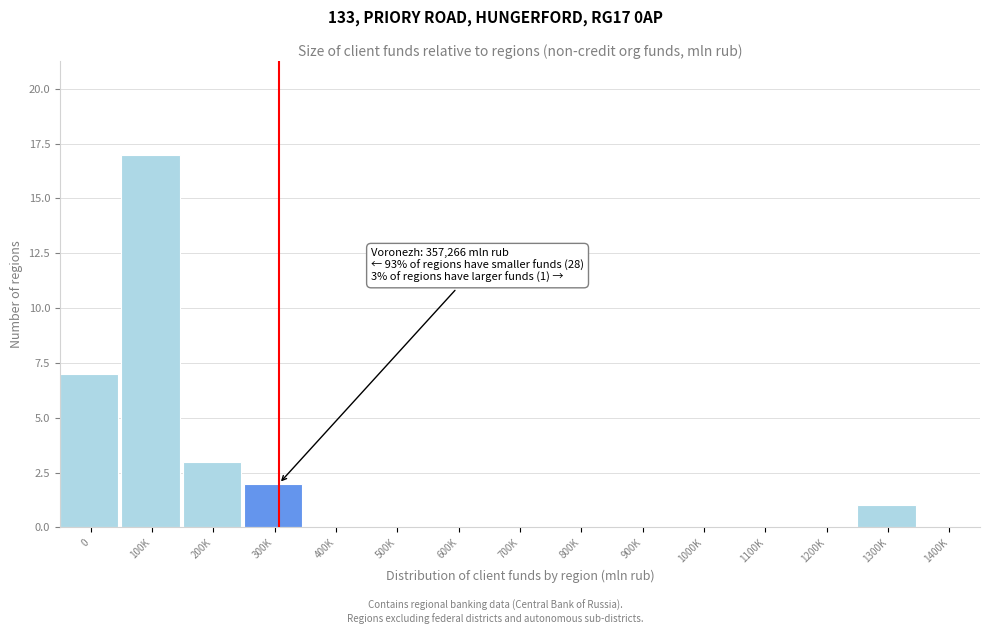

Reading right to left, list all the values displayed in this chart.

1400K=0	1300K=1	1200K=0	1100K=0	1000K=0	900K=0	800K=0	700K=0	600K=0	500K=0	400K=0	300K=2	200K=3	100K=17	0=7